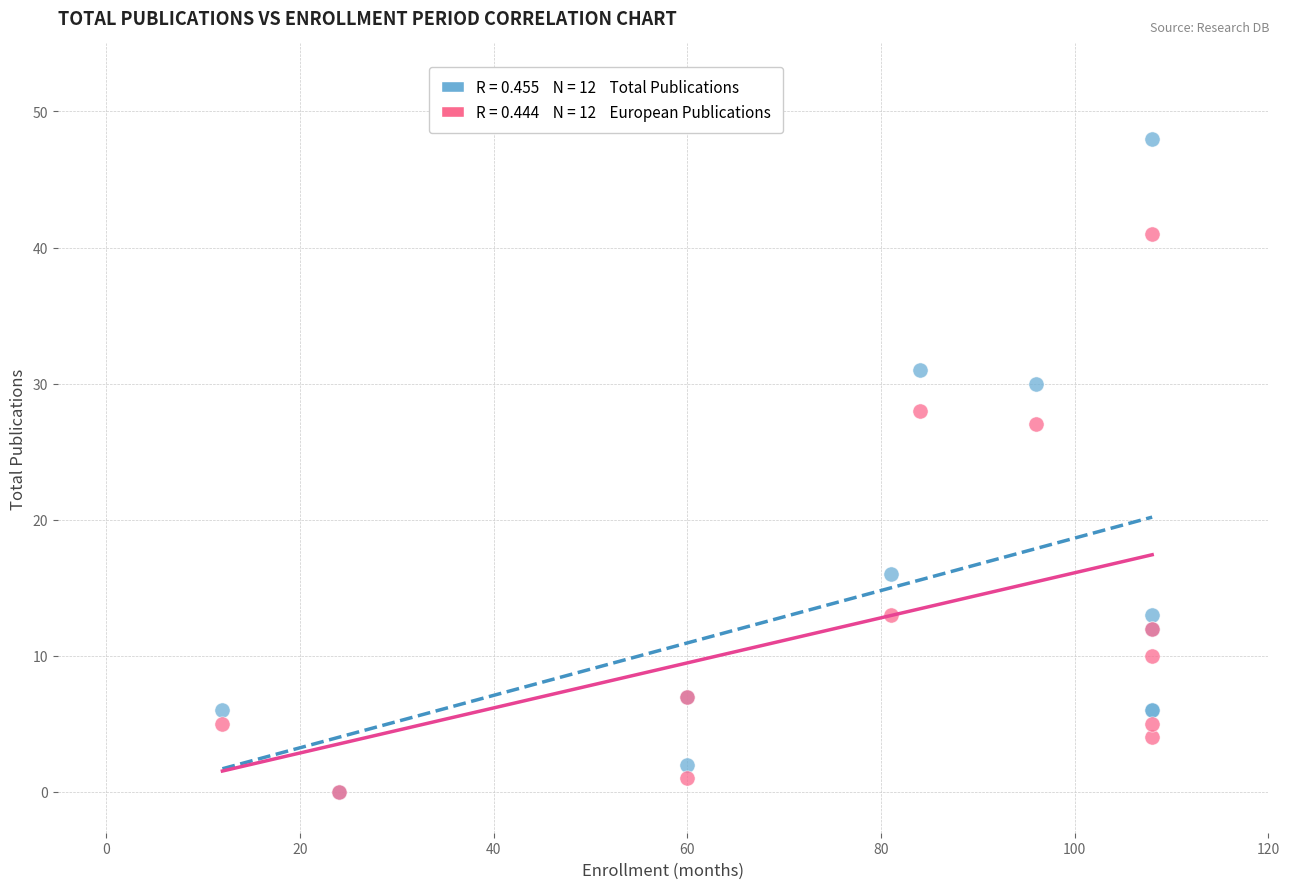

Across all series, what Y value is closest to 24?

27